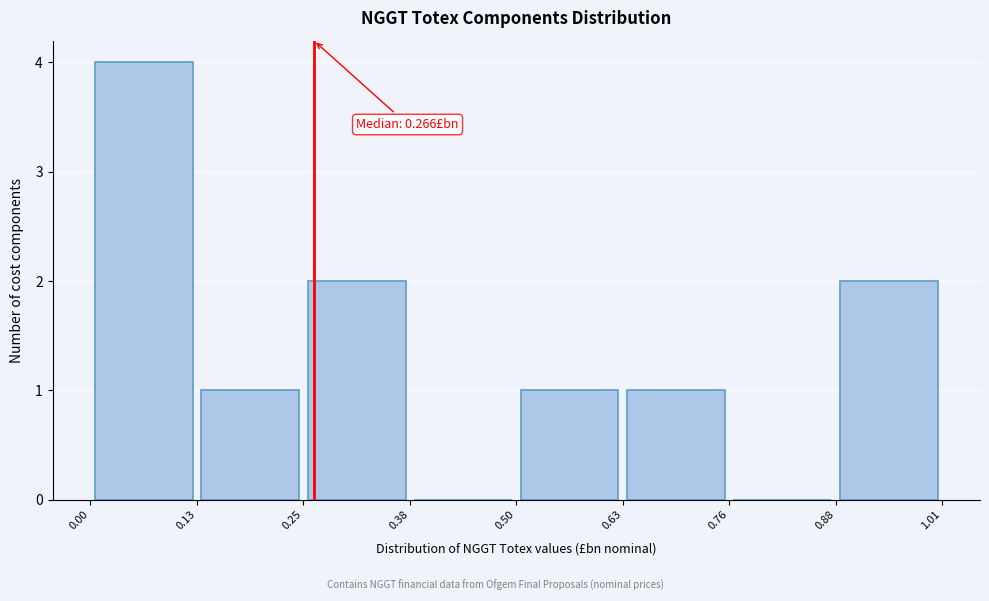

Which range on the x-axis has the tallest bar?

0.00 to 0.13